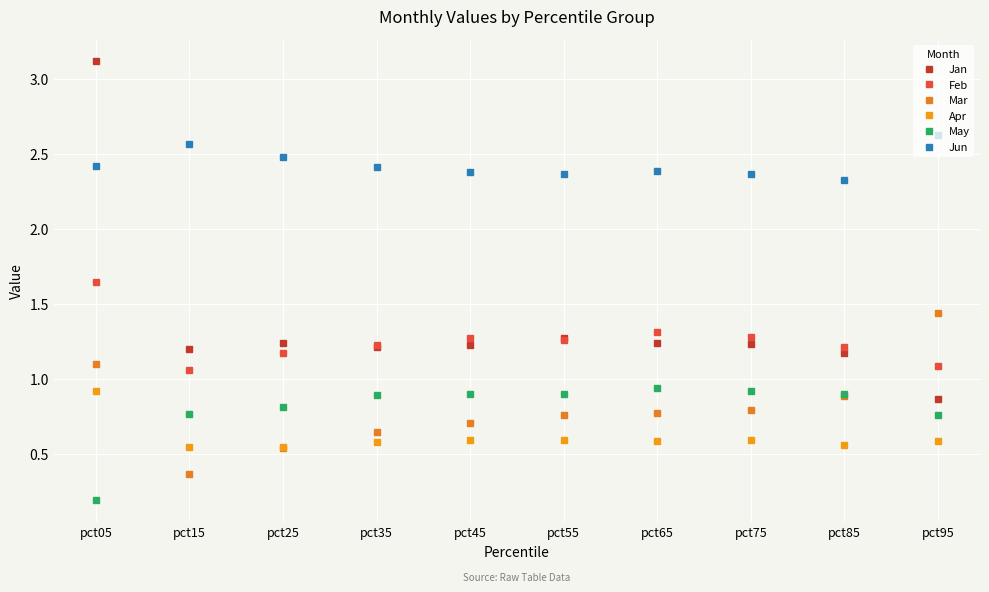

What is the total value across all series at pct55?

7.2